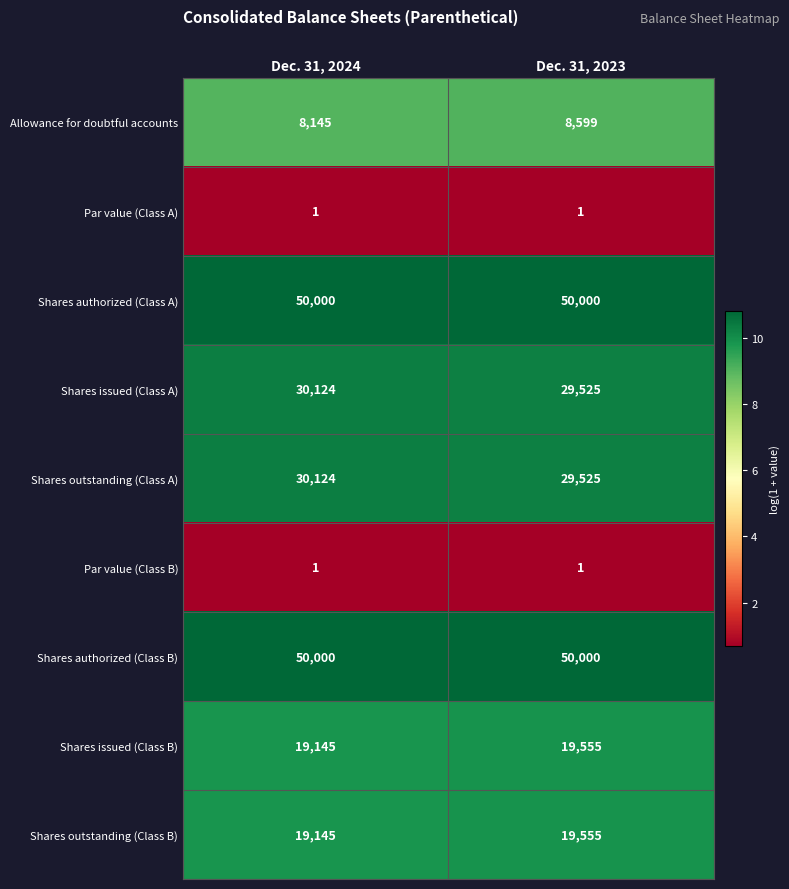

Reading left to right, transcribe all the data shown in this chart.

Allowance for doubtful accounts: 8145	8599
Par value (Class A): 1	1
Shares authorized (Class A): 50000	50000
Shares issued (Class A): 30124	29525
Shares outstanding (Class A): 30124	29525
Par value (Class B): 1	1
Shares authorized (Class B): 50000	50000
Shares issued (Class B): 19145	19555
Shares outstanding (Class B): 19145	19555